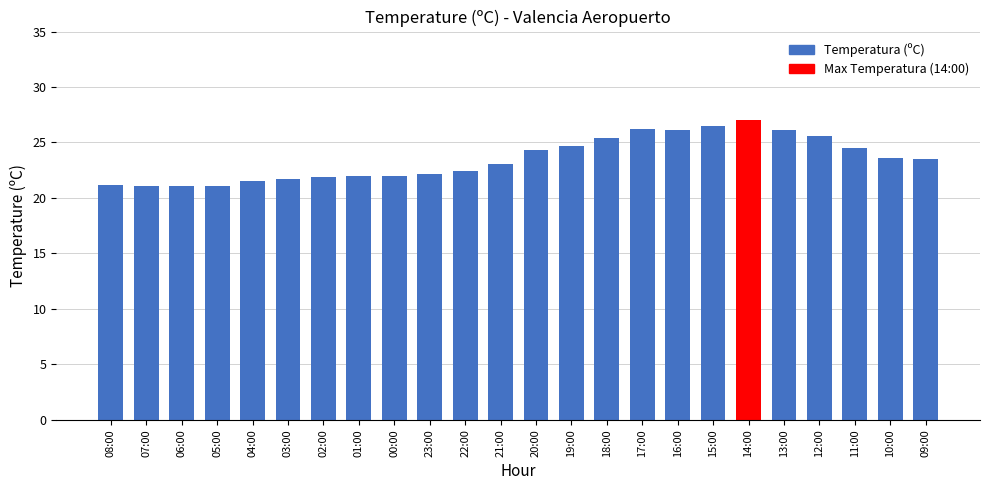

Is it true that the value at 20:00 is 32.5?

False